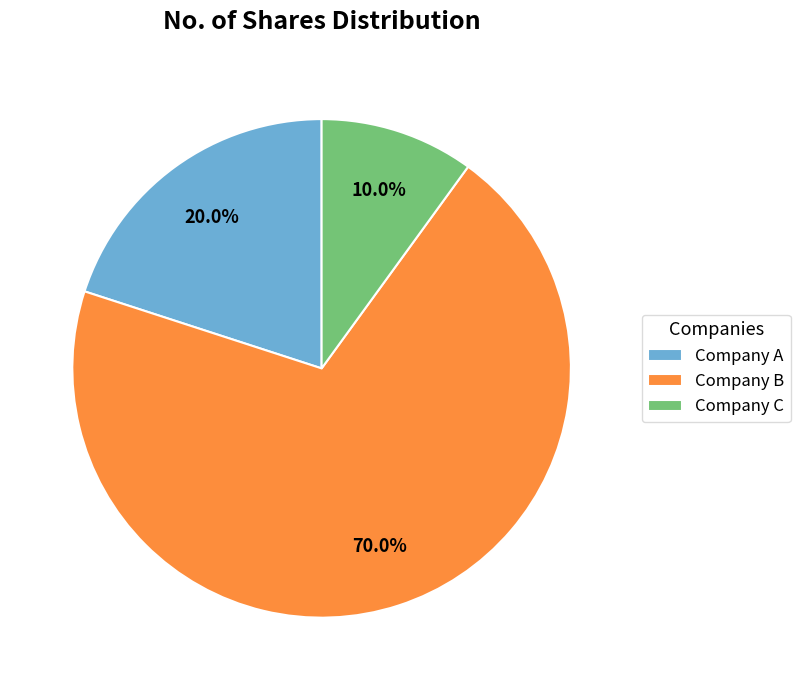

Rank the categories by value from lowest to highest.

Company C, Company A, Company B